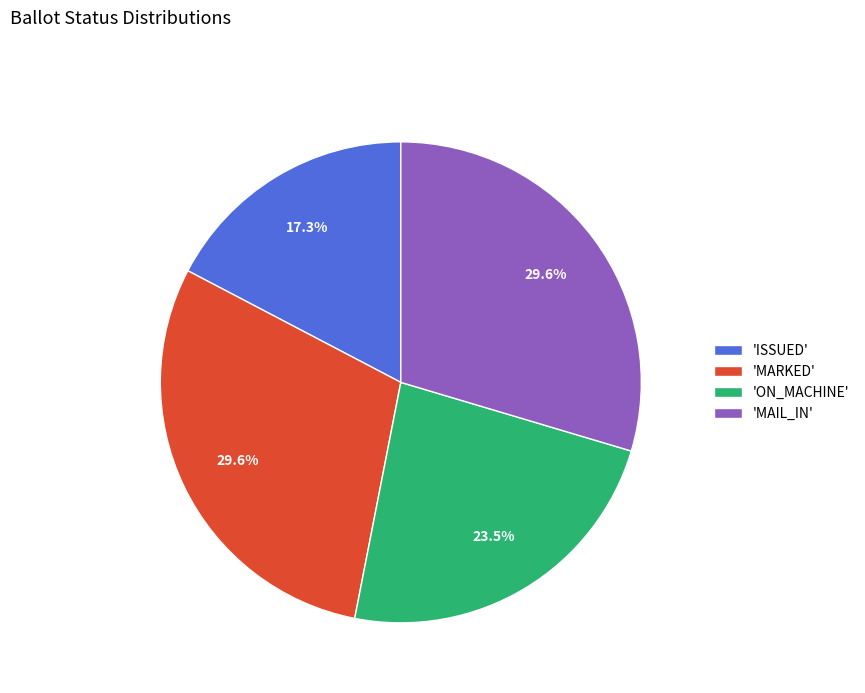

Which has a higher value, 'ISSUED' or 'MAIL_IN'?

'MAIL_IN'